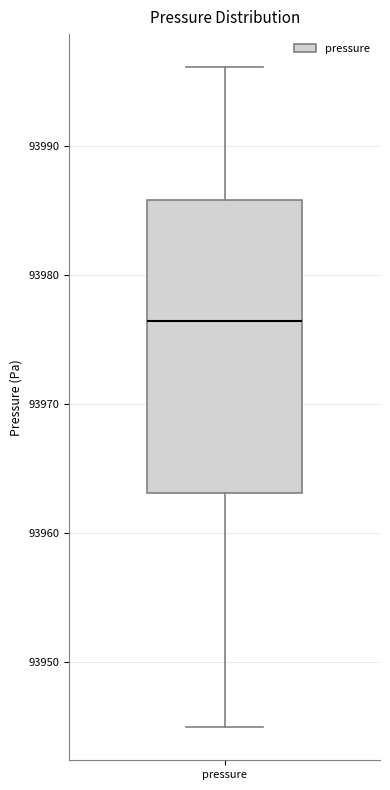

Transcribe this box plot: give where the median line is, the range the box spans, and where the two whiskers end, as read against the y-axis. The values are not printed on the chart, so give them approximately, as read against the axis.

median 93976, box 93963 to 93986, whiskers 93945 to 93996